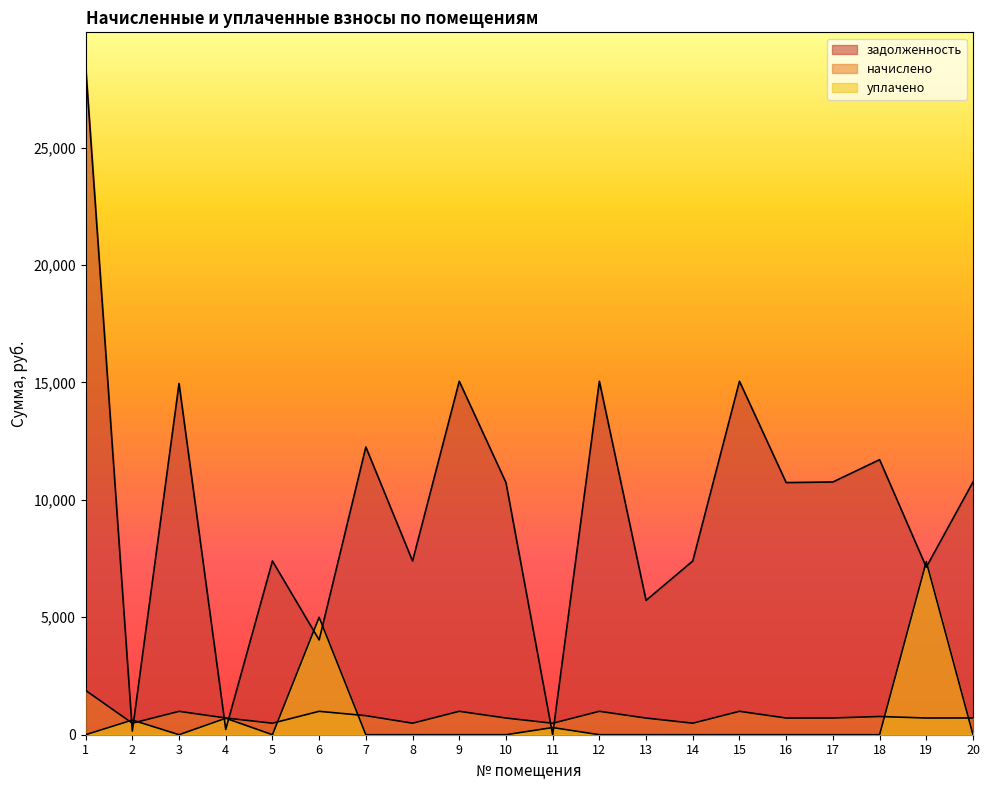

Between 2 and 20, which series saw the biggest shift?

задолженность